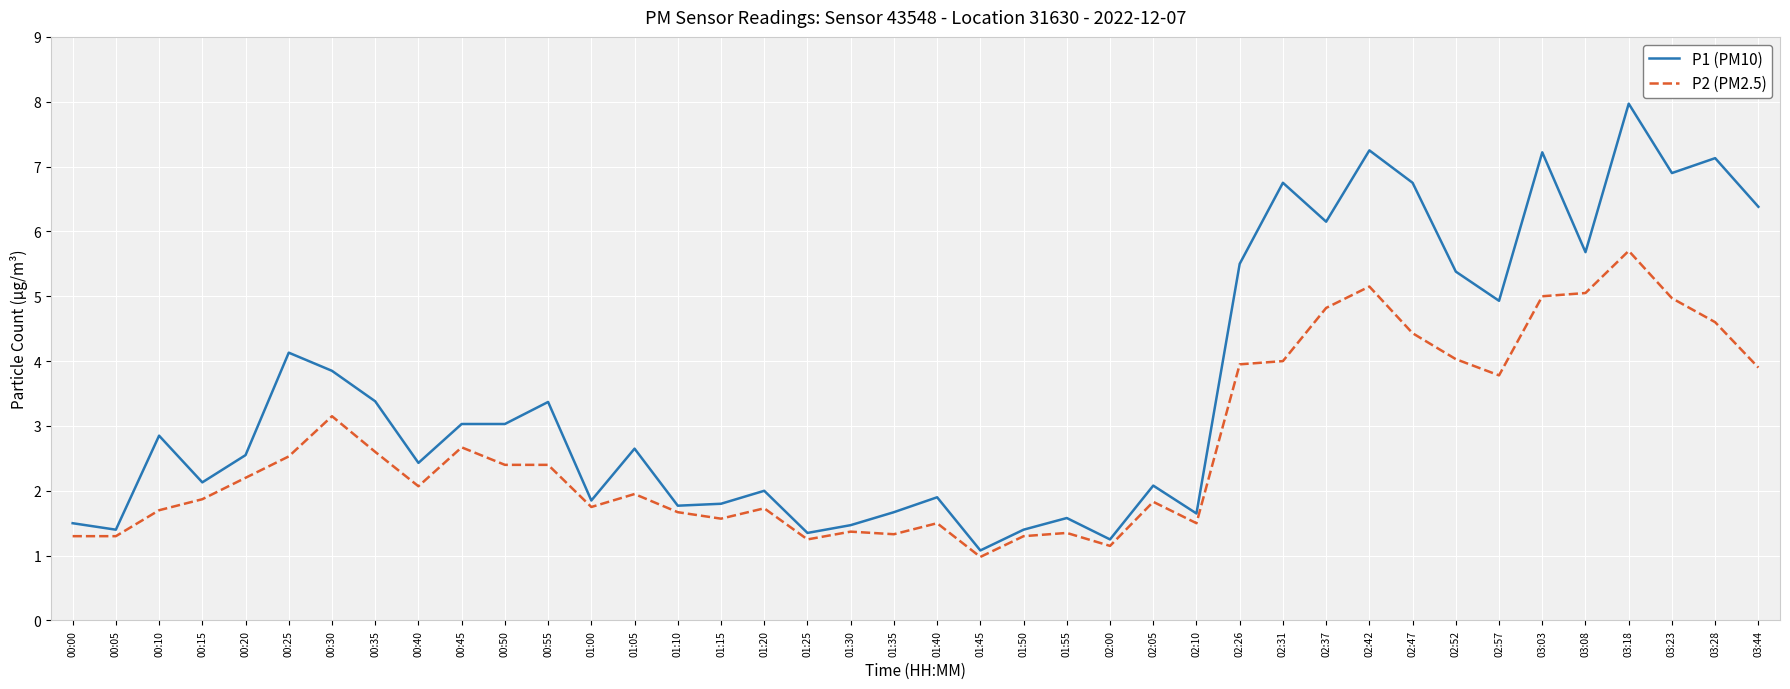

Is the value of P1 (PM10) at 03:18 greater than the value of P2 (PM2.5) at 00:30?

Yes